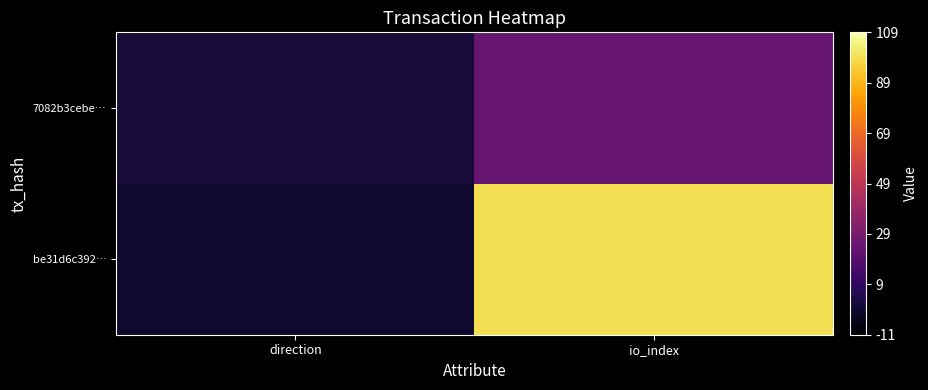

Reading left to right, extract all data points from this chart.

be31d6c392…: direction=-1	io_index=99
7082b3cebe…: direction=1	io_index=24